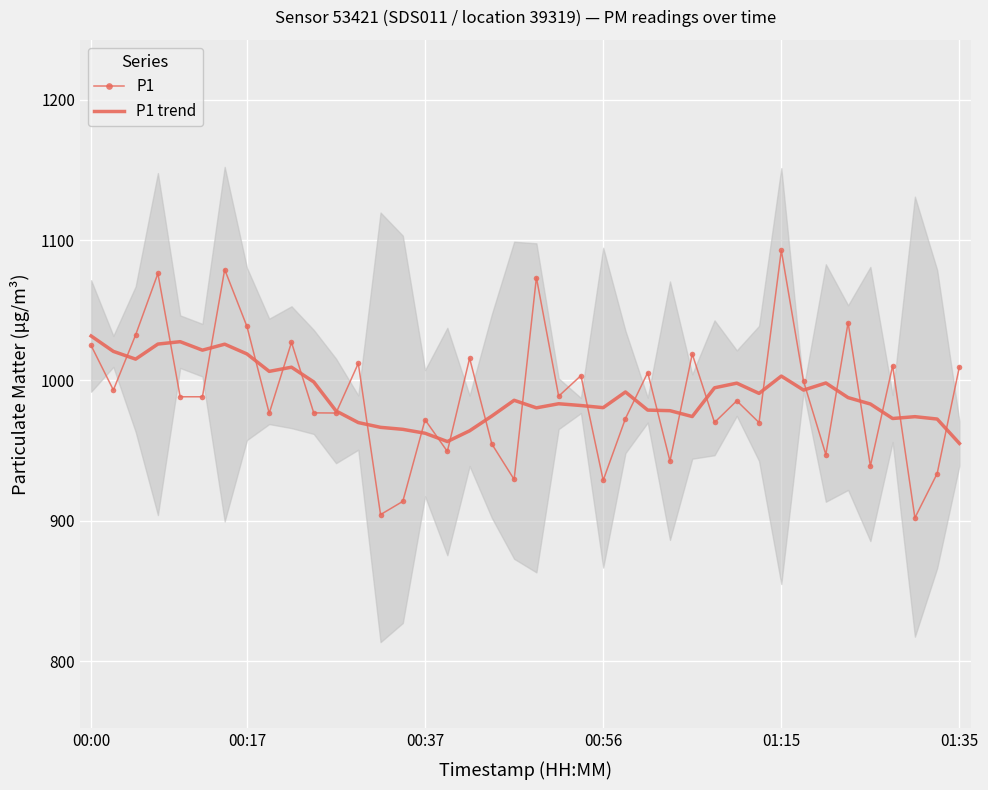

How many data points does each series have?

40